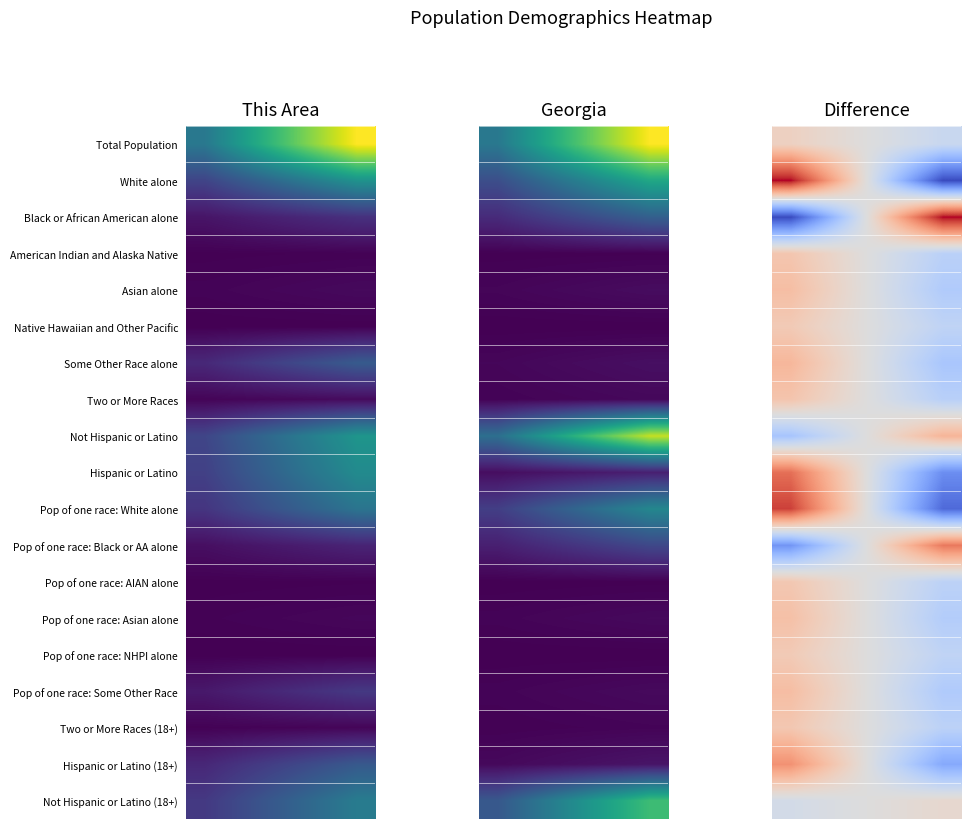

Which series has the largest total across all categories?

Total Population